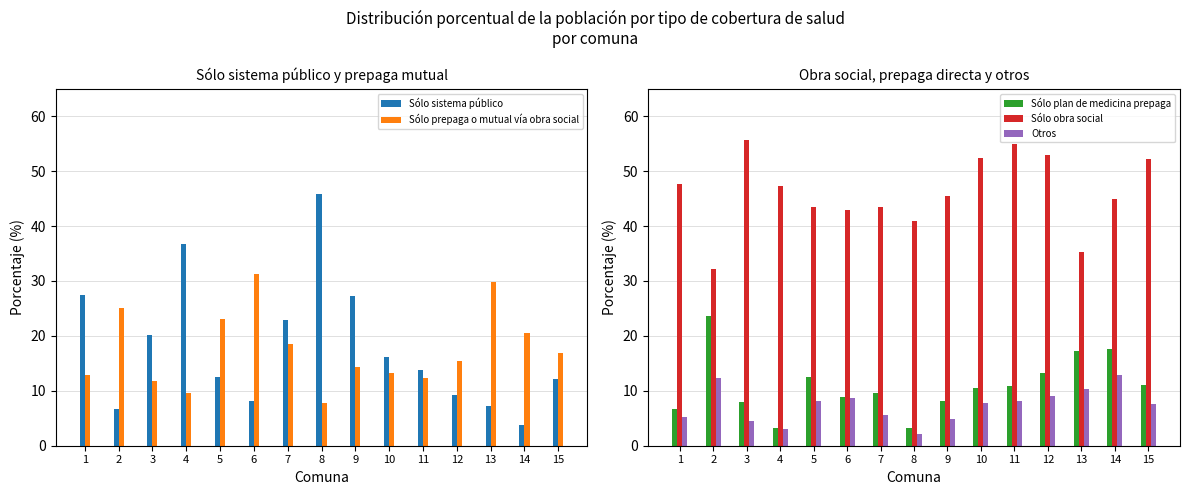

The Sólo prepaga o mutual vía obra social series shows 33.1 at 7. True or false?

False